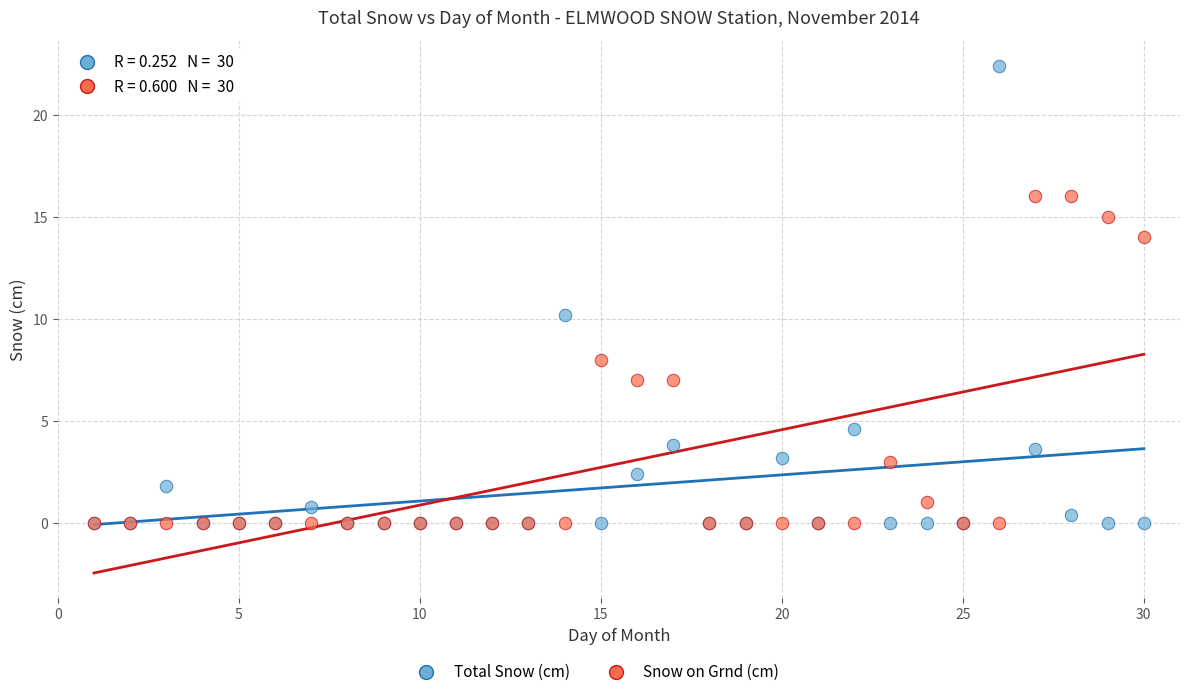

Across all series, what Y value is closest to 11?

10.2